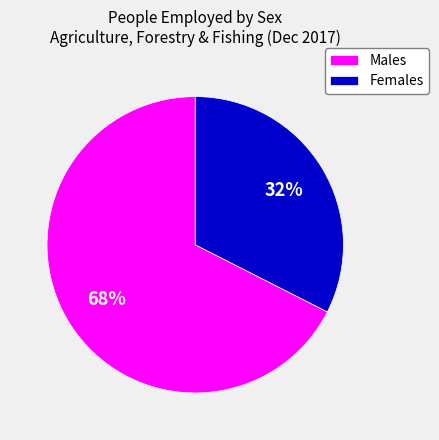

Is there a majority slice in this chart?

Yes